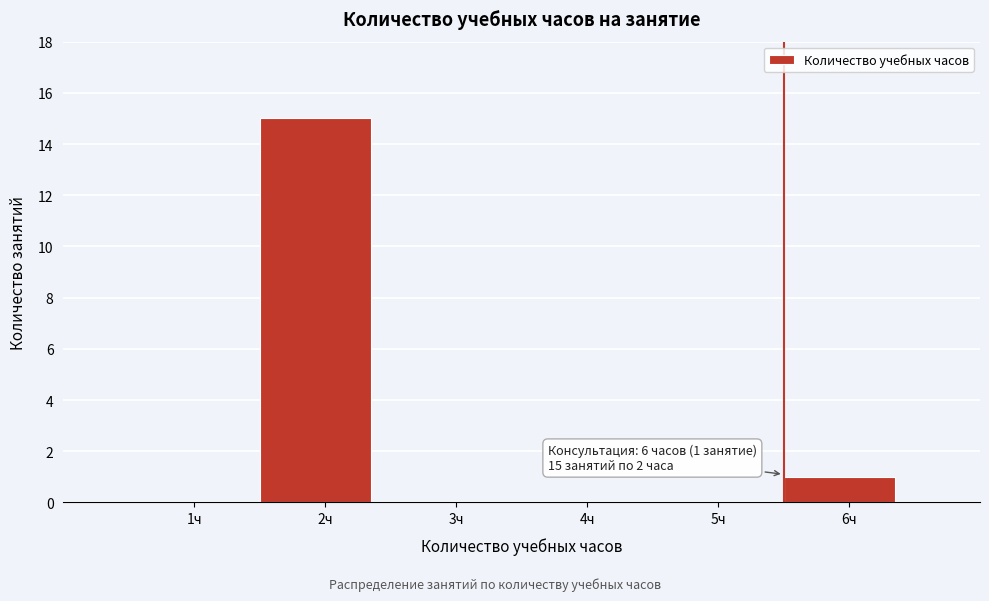

Reading left to right, extract all data points from this chart.

1ч=0	2ч=15	3ч=0	4ч=0	5ч=0	6ч=1